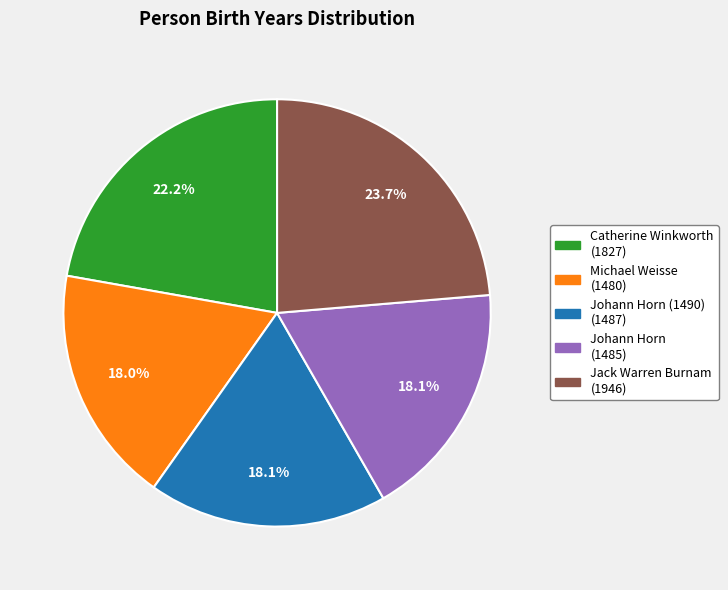

Approximately how many times larger is the value at Jack Warren Burnam (1946) compared to Catherine Winkworth (1827)?

1.1